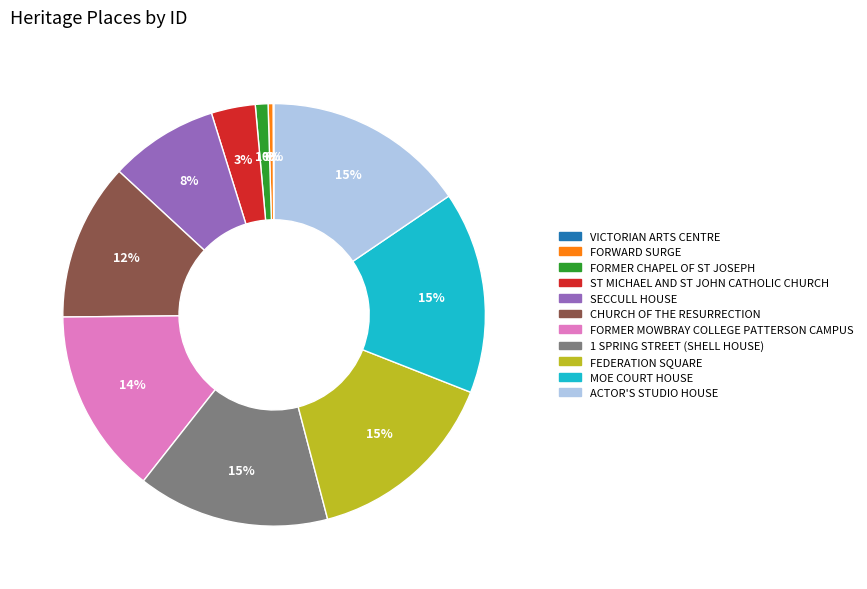

Do SECCULL HOUSE and ACTOR'S STUDIO HOUSE together represent more than half of the pie?

No